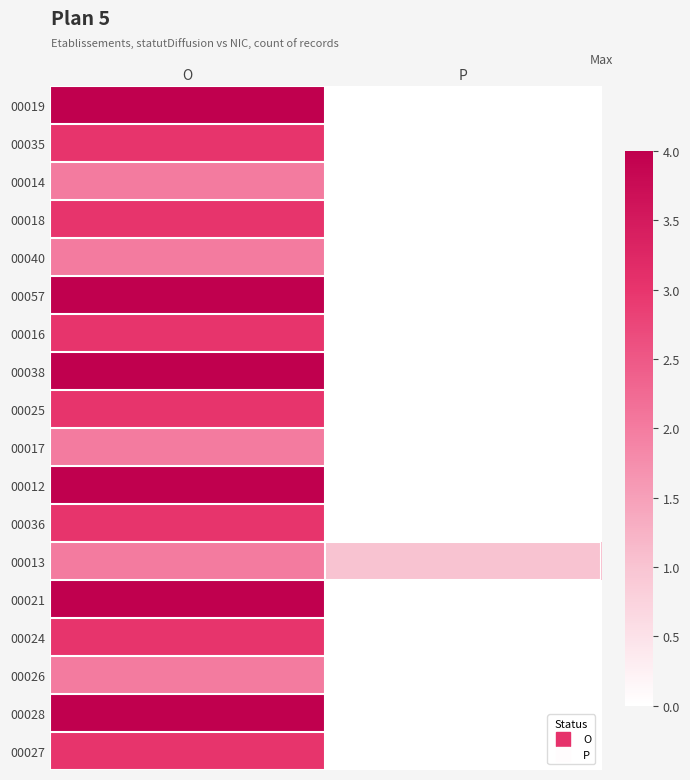

Which has a higher value, O or P?

O